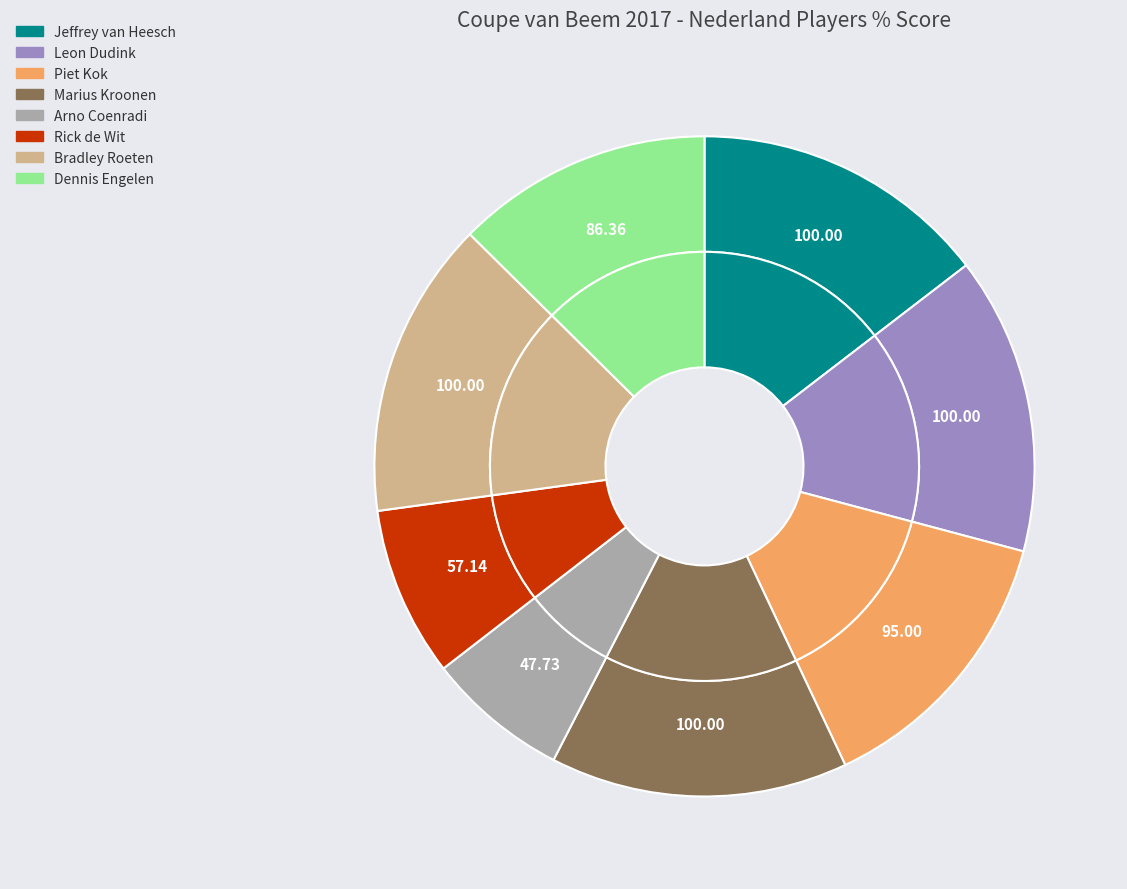

Is Arno Coenradi the majority of the pie?

No